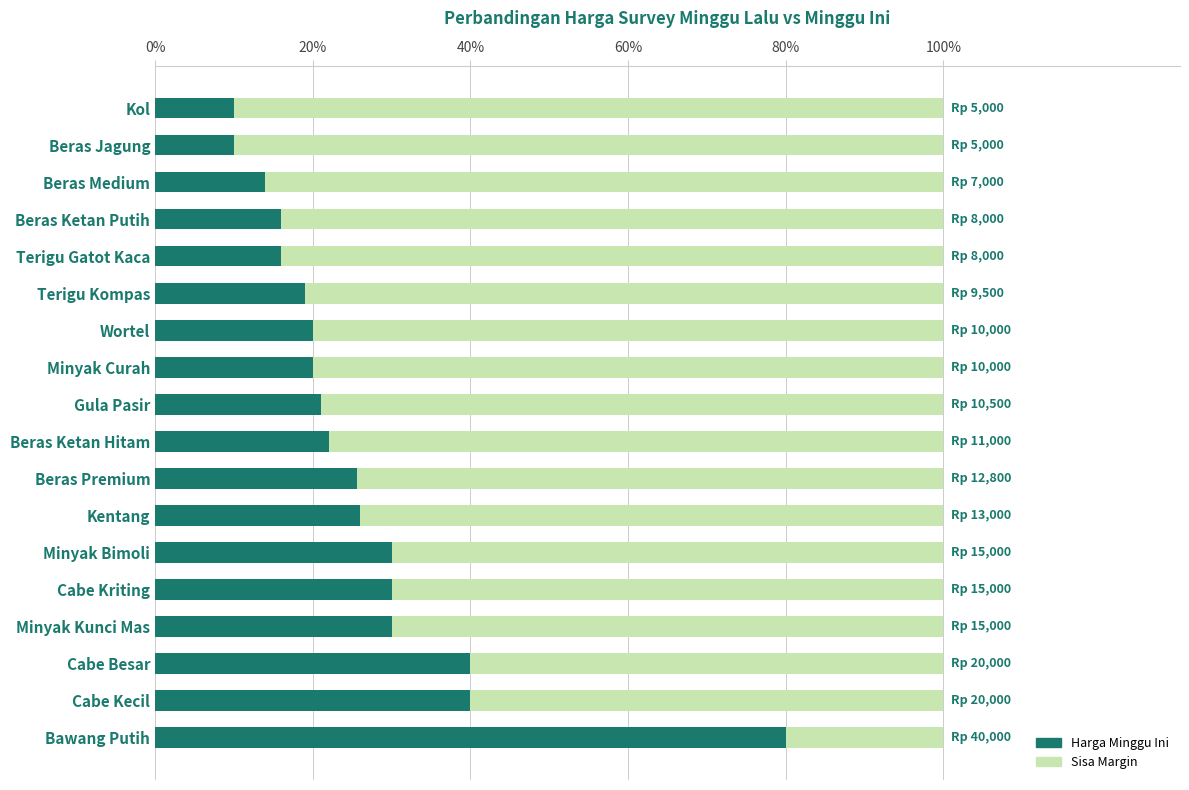

Reading left to right, list all the values displayed in this chart.

80.0	40.0	40.0	30.0	30.0	30.0	26.0	25.6	22.0	21.0	20.0	20.0	19.0	16.0	16.0	14.0	10.0	10.0